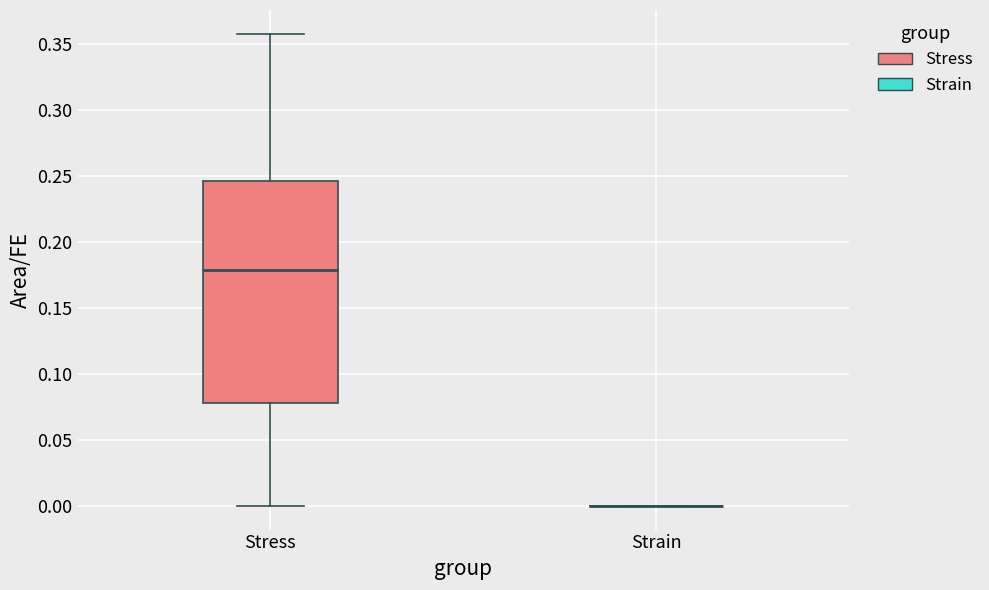

Reading left to right, transcribe this box plot: for each box, give where its median line is, the range the box spans, and where its two whiskers end, as read against the y-axis. The values are not printed on the chart, so give them approximately, as read against the axis.

Stress: median 0.180, box 0.080 to 0.245, whiskers 0.000 to 0.360
Strain: box collapsed to a line at 0.000, whiskers 0.000 to 0.000